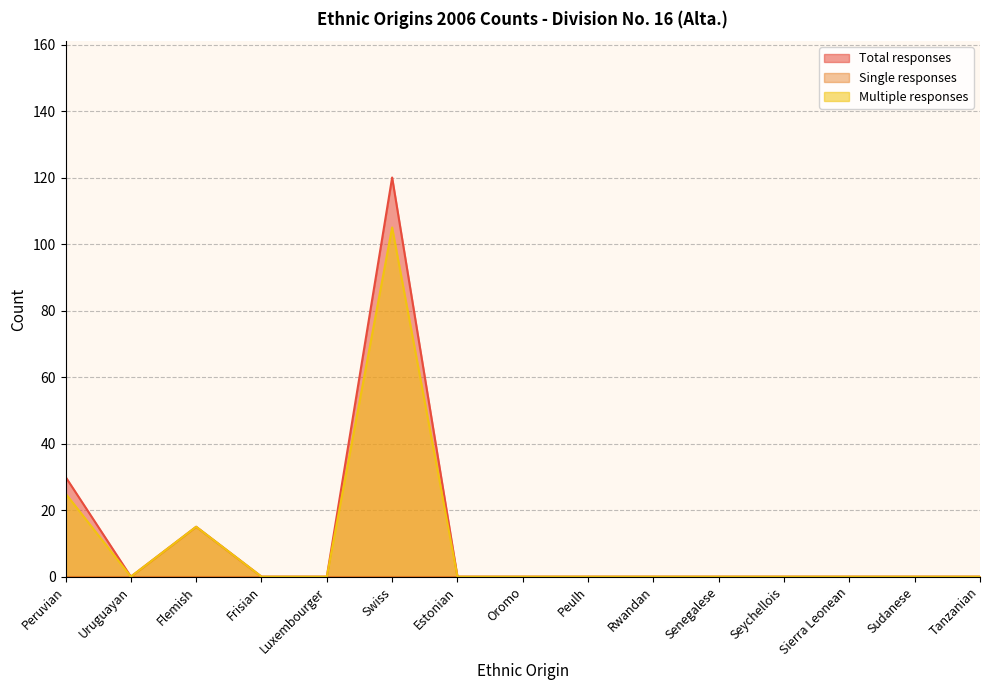

Reading right to left, extract all data points from this chart.

Total responses: 0	0	0	0	0	0	0	0	0	120	0	0	15	0	30
Multiple responses: 0	0	0	0	0	0	0	0	0	105	0	0	15	0	25